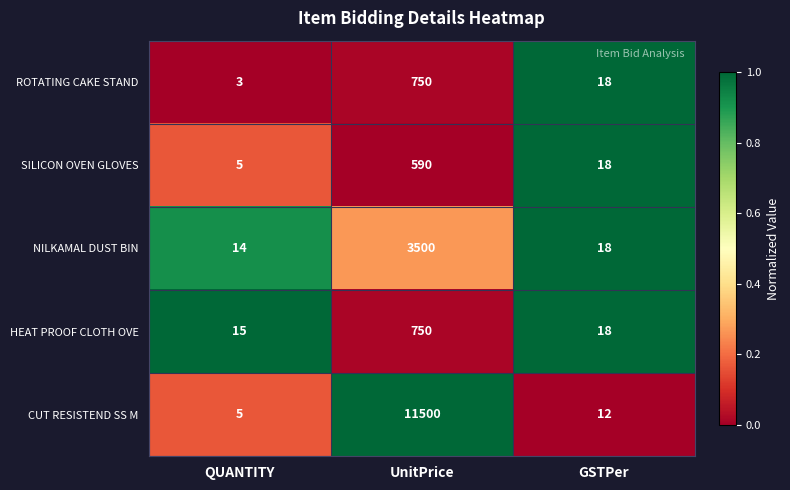

Which label corresponds to the smallest value in the chart?

QUANTITY